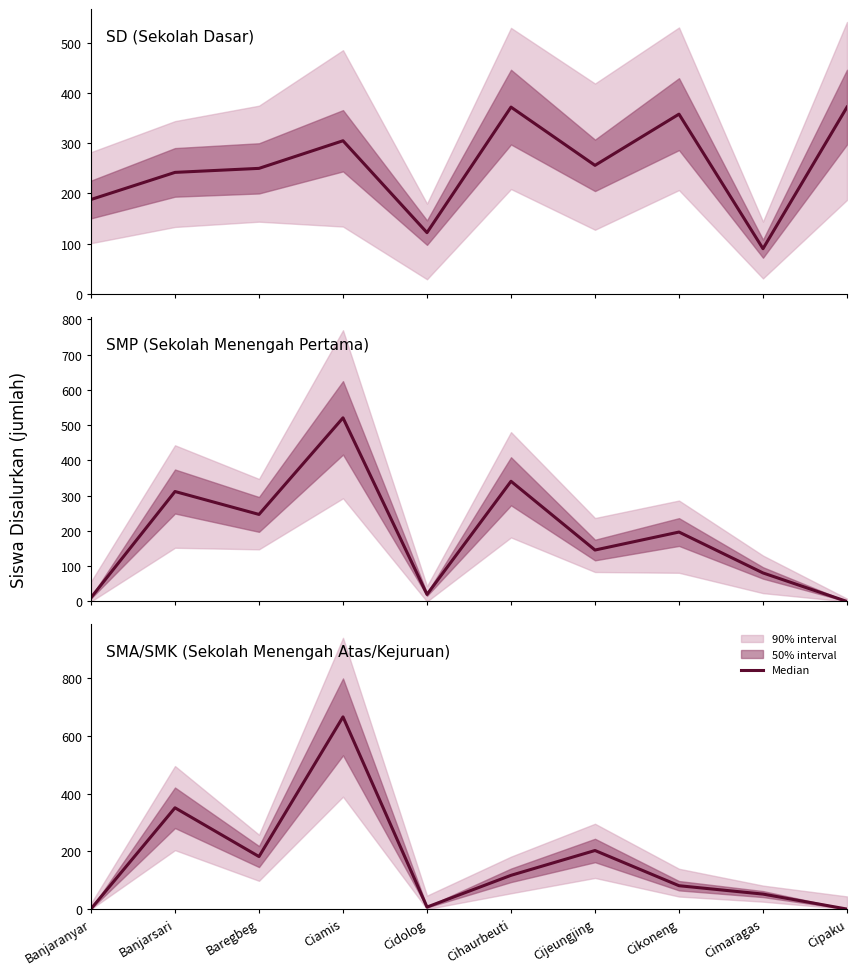

What is the difference between the highest and lowest values at Banjarsari?

109